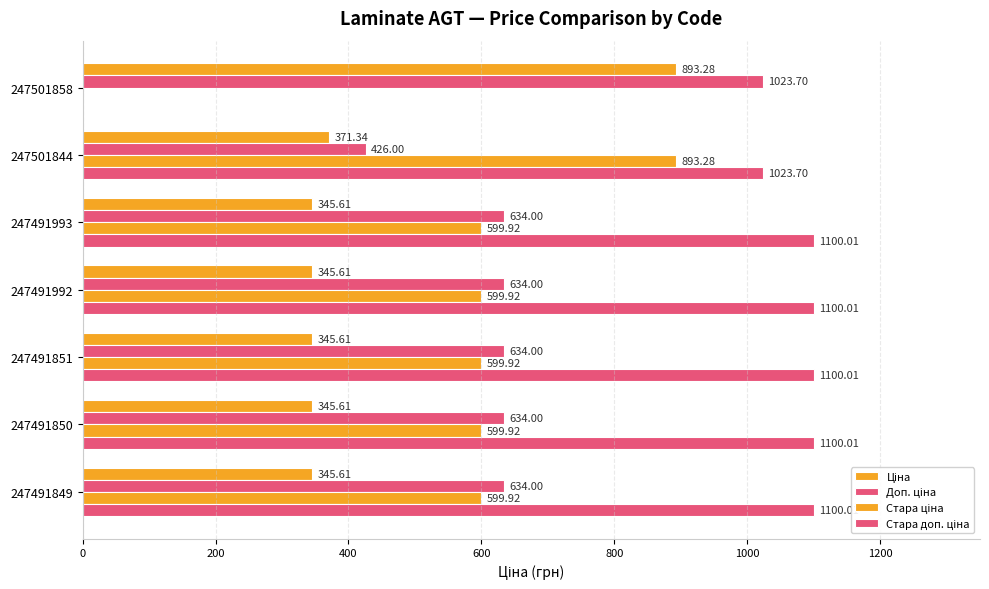

How many data points does each series have?

7